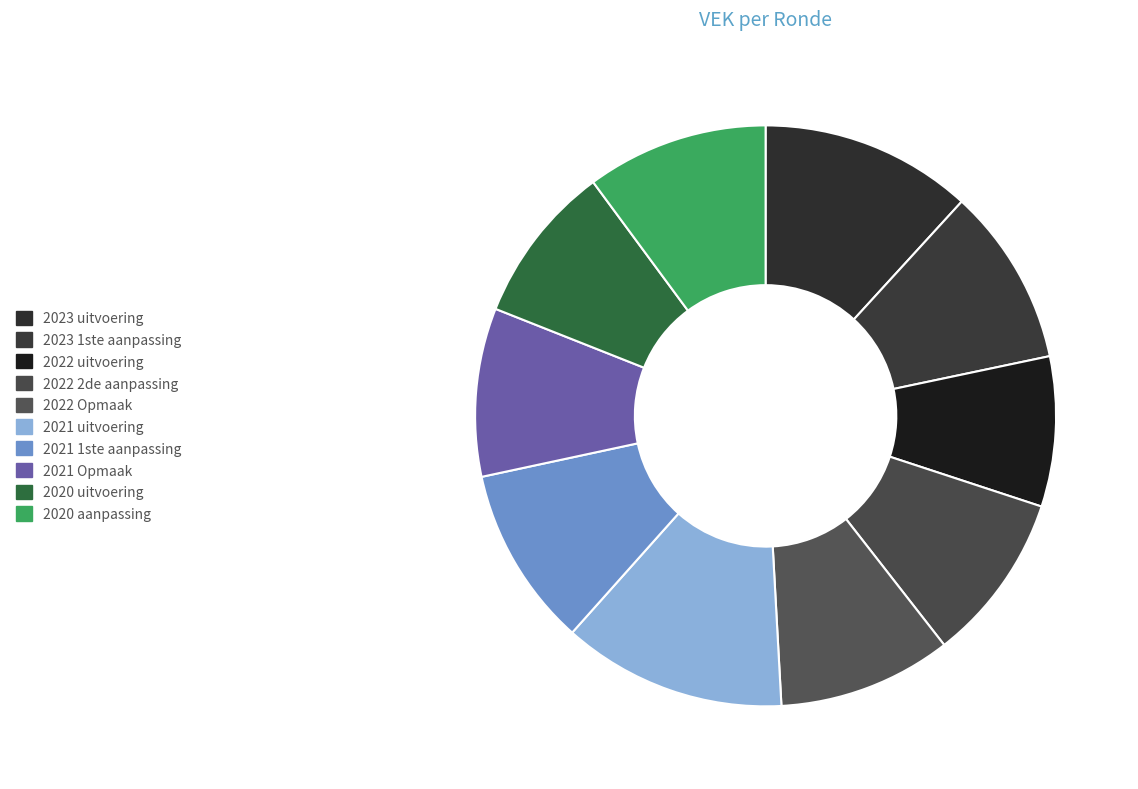

What percentage is the 2023 1ste aanpassing slice, to the nearest percent?

10%